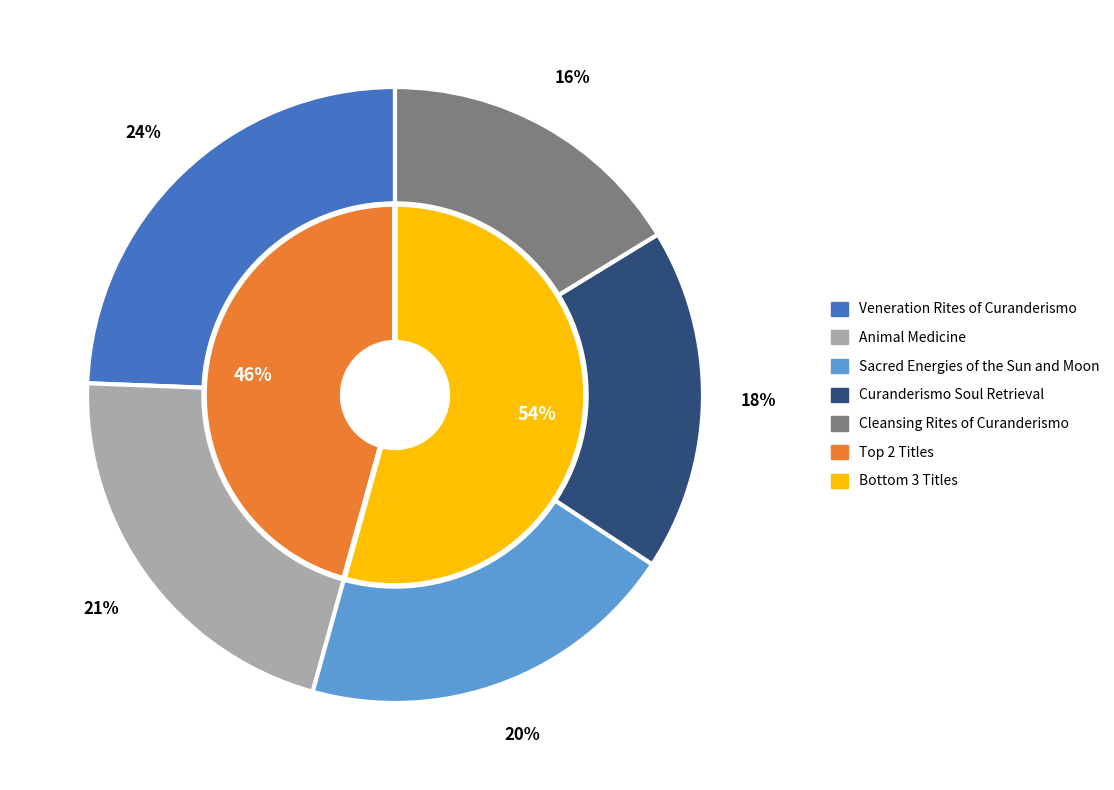

Rank the categories by value from lowest to highest.

Cleansing Rites of Curanderismo, Curanderismo Soul Retrieval, Sacred Energies of the Sun and Moon, Animal Medicine, Veneration Rites of Curanderismo